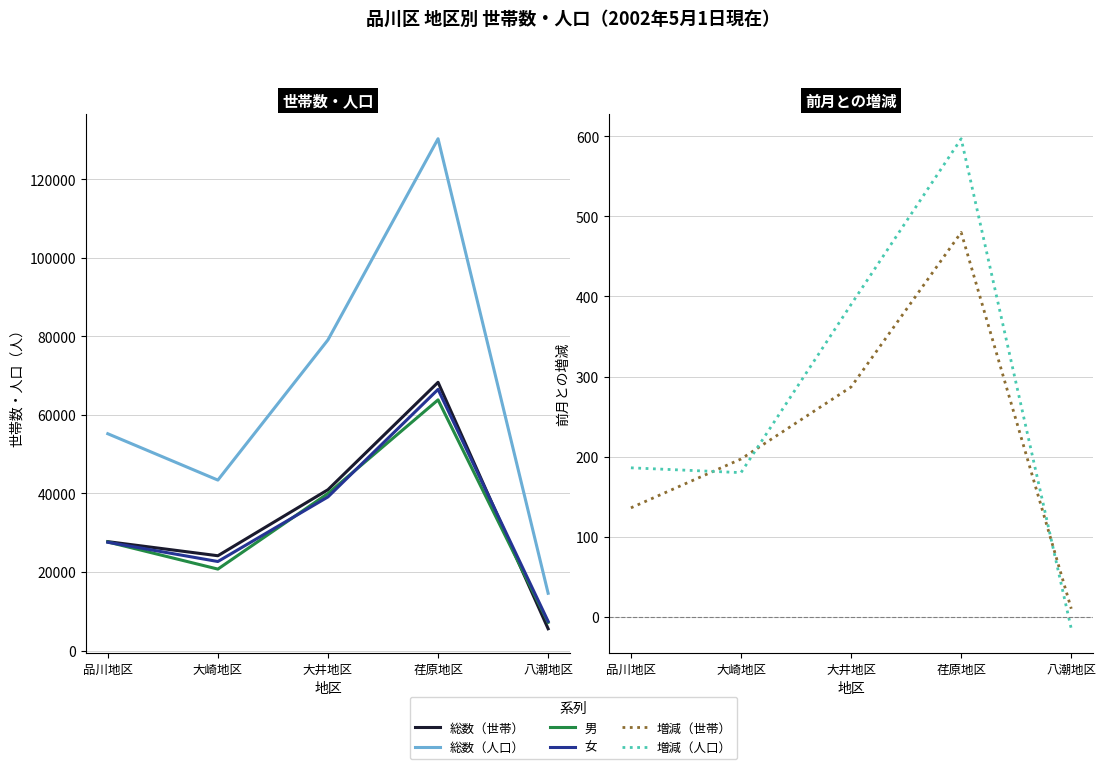

Which category has the lowest value in the 男 series?

八潮地区